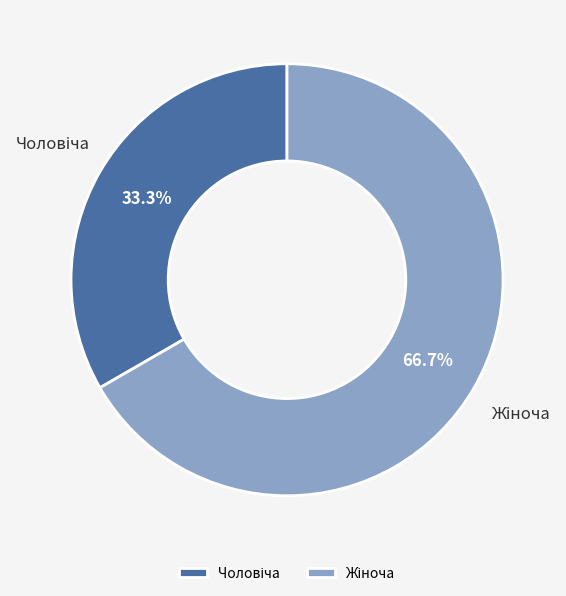

Count the number of slices in the pie.

2